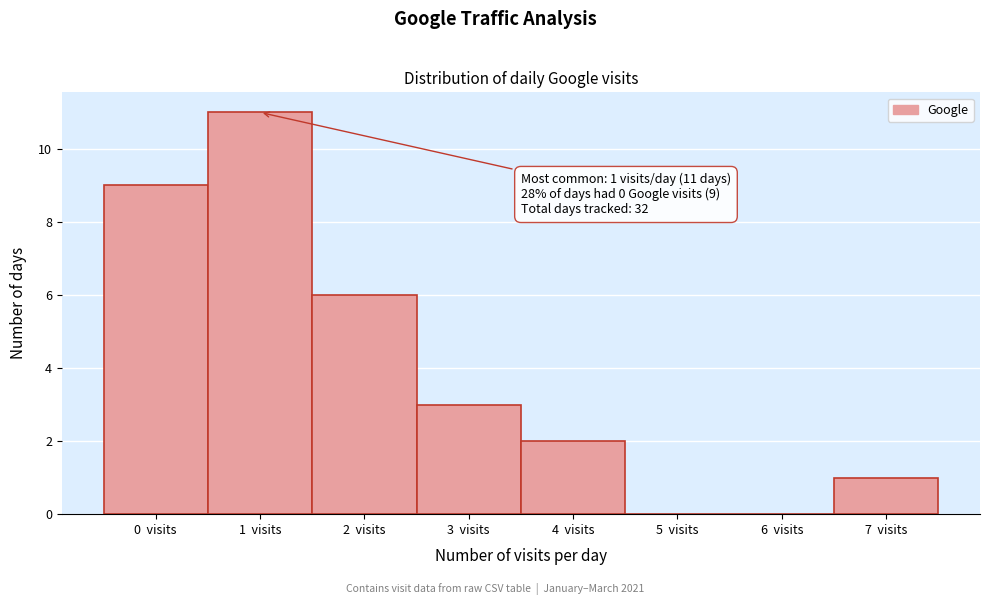

Which range on the x-axis has the tallest bar?

0.5 to 1.5